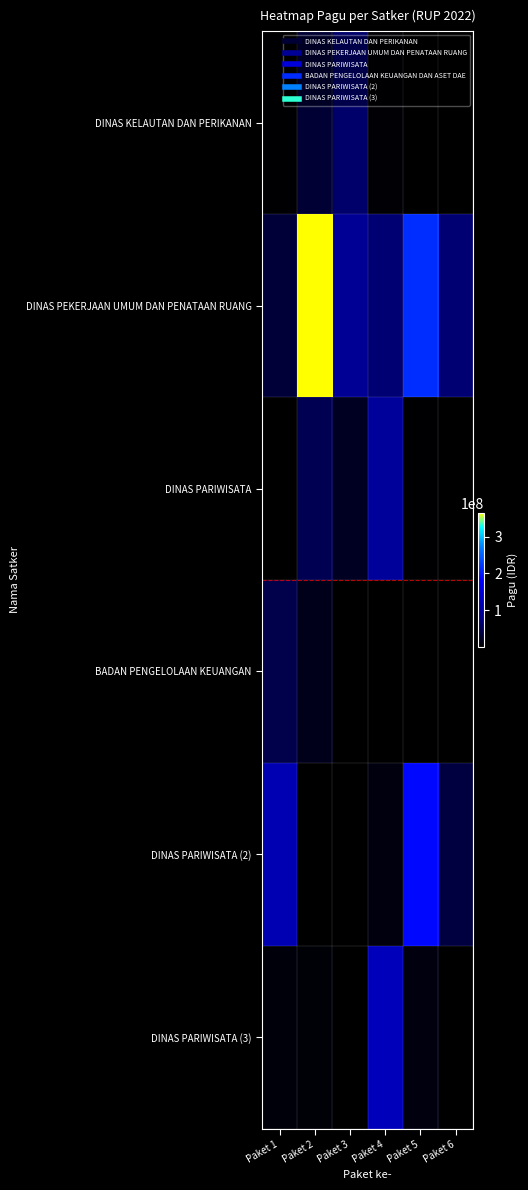

What is the difference between the highest and lowest values at Paket 2?

363432000.0